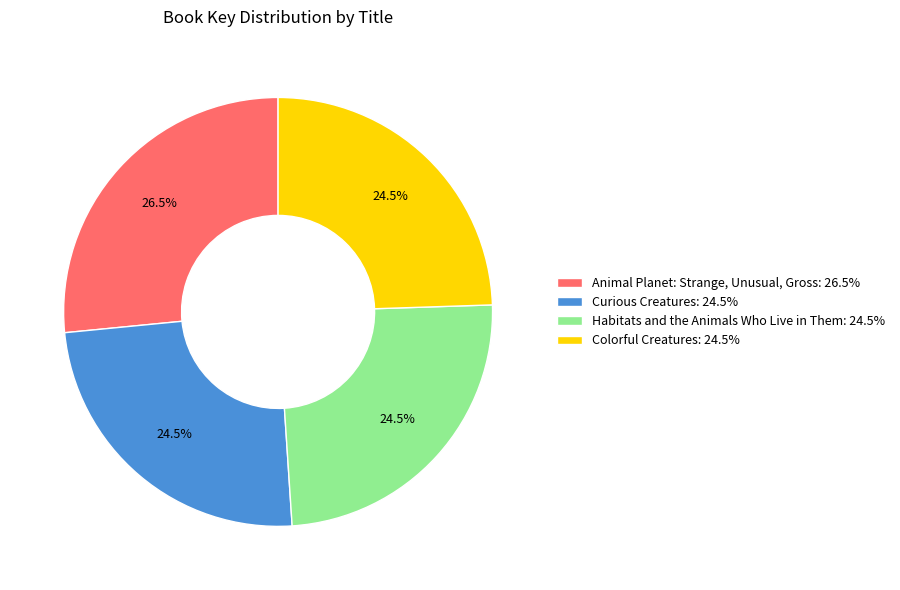

Is there any slice that represents more than half of the pie?

No